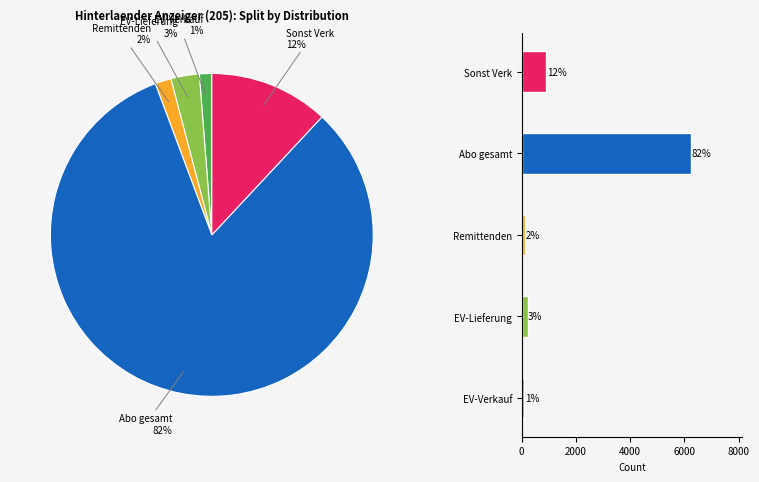

Does Abo gesamt represent more than half of the total?

Yes